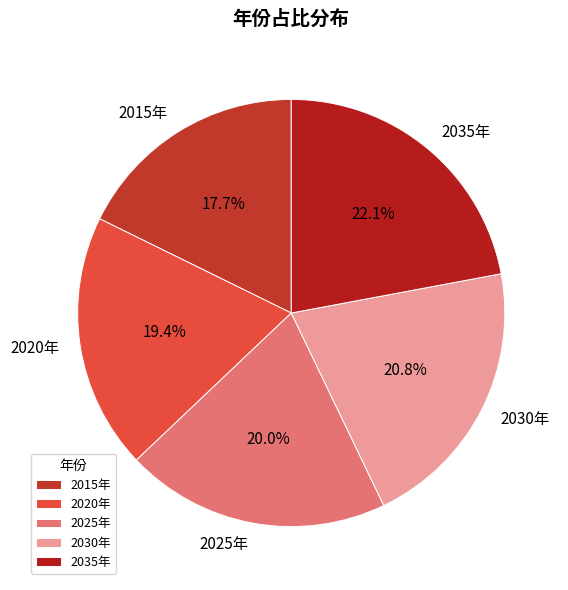

True or false: 2030年 accounts for 21% of the total.

True